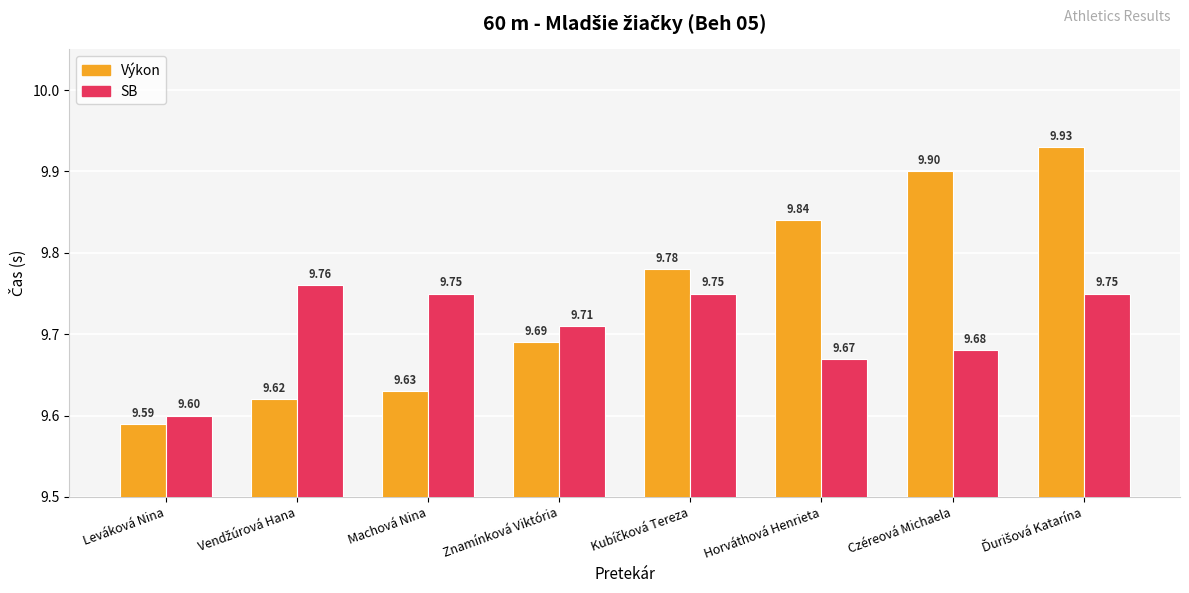

At how many categories does at least one series exceed 9?

8